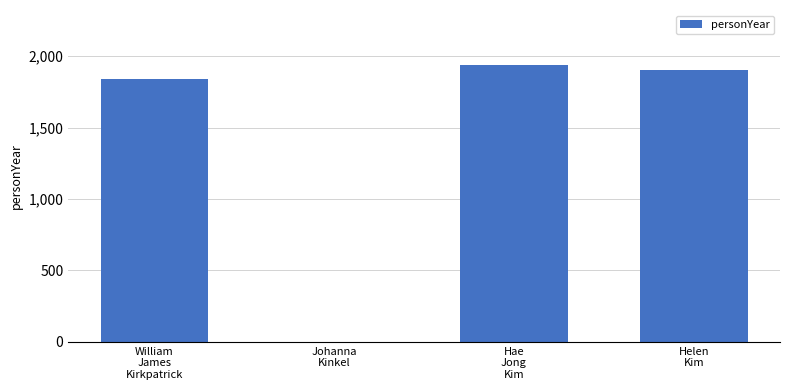

Reading left to right, list all the values displayed in this chart.

1838	0	1935	1899